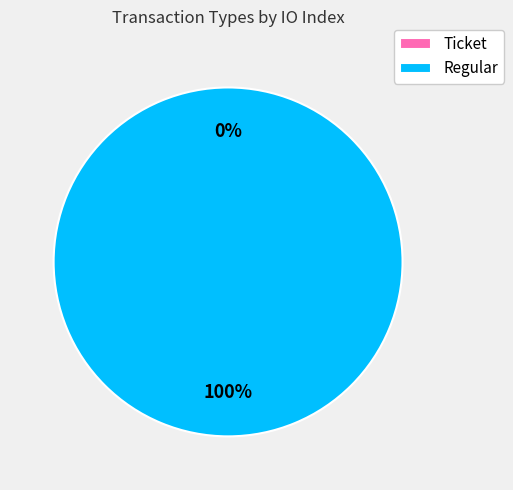

Count the number of slices in the pie.

2